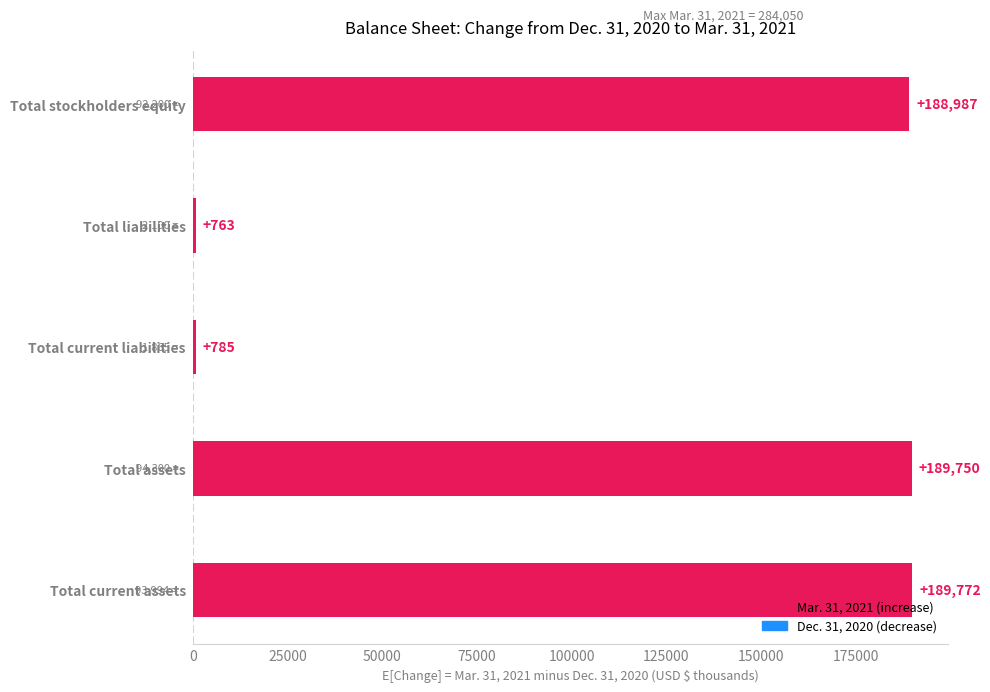

What is the change in value from Total current assets to Total stockholders equity?

-785